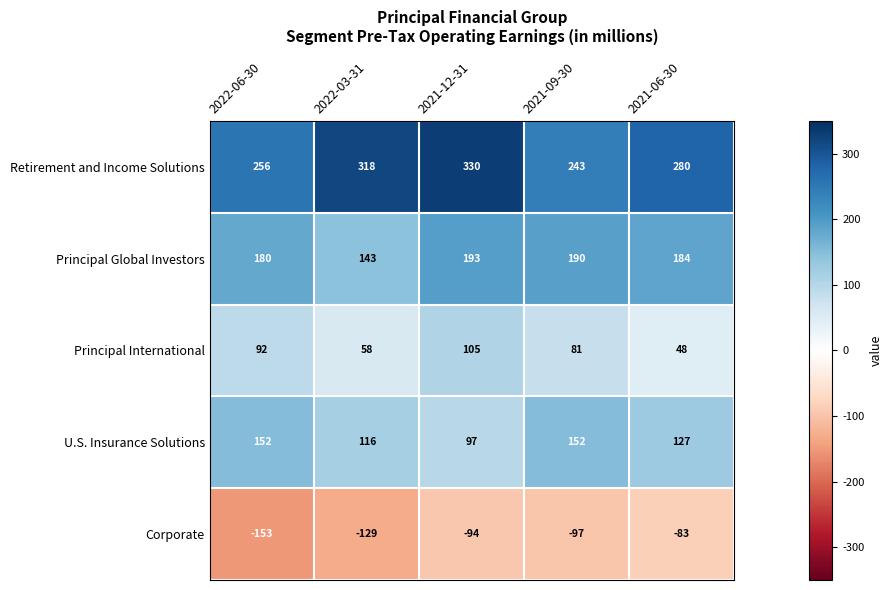

Reading left to right, list all the values displayed in this chart.

Retirement and Income Solutions: 256	318	330	243	280
Principal Global Investors: 180	143	193	190	184
Principal International: 92	58	105	81	48
U.S. Insurance Solutions: 152	116	97	152	127
Corporate: -153	-129	-94	-97	-83